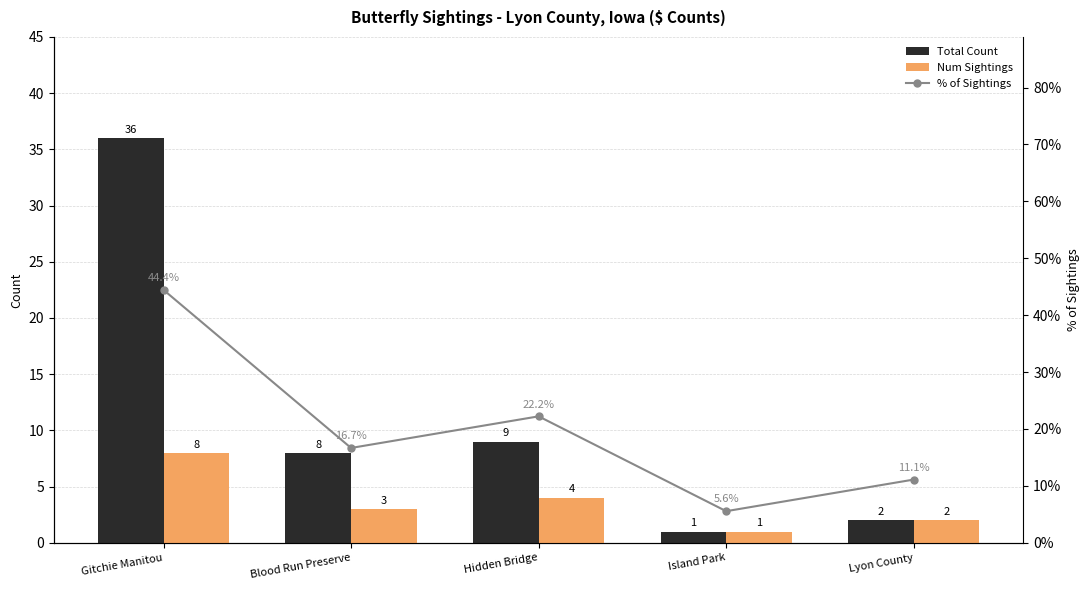

What is the difference between the maximum and minimum values in the % of Sightings series?

38.9